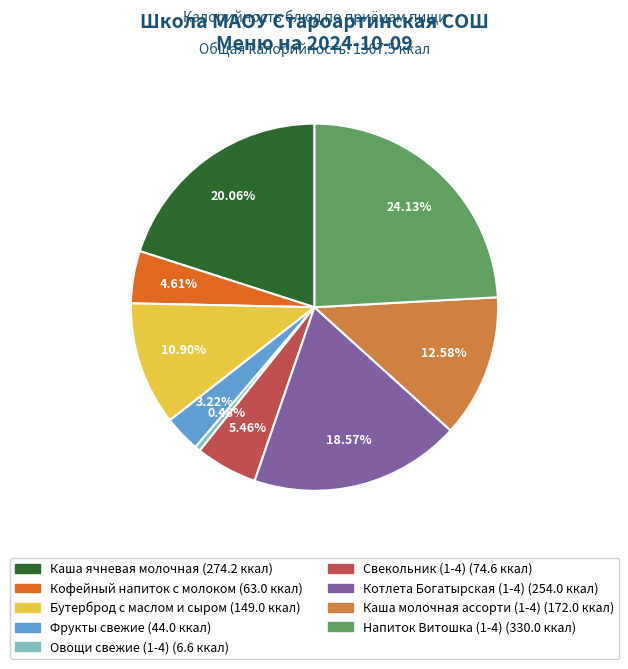

Approximately how many times larger is the value at Фрукты свежие compared to Свекольник (1-4)?

0.6